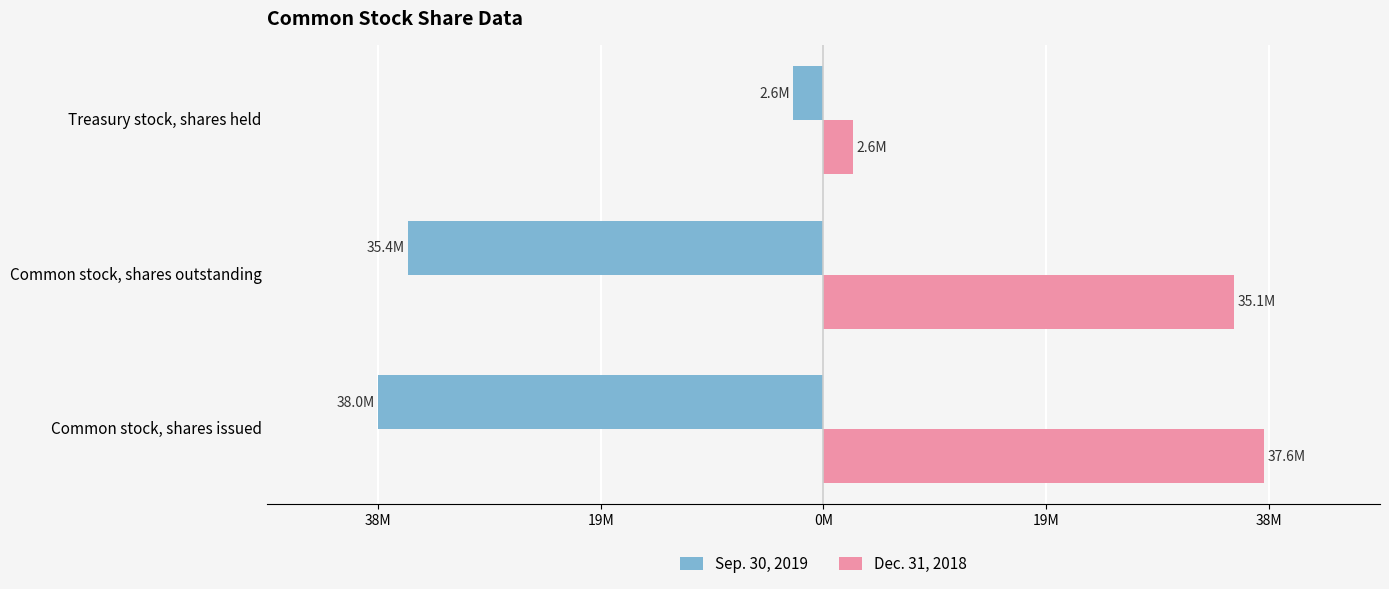

What are all the series names shown in the legend?

Sep. 30, 2019, Dec. 31, 2018